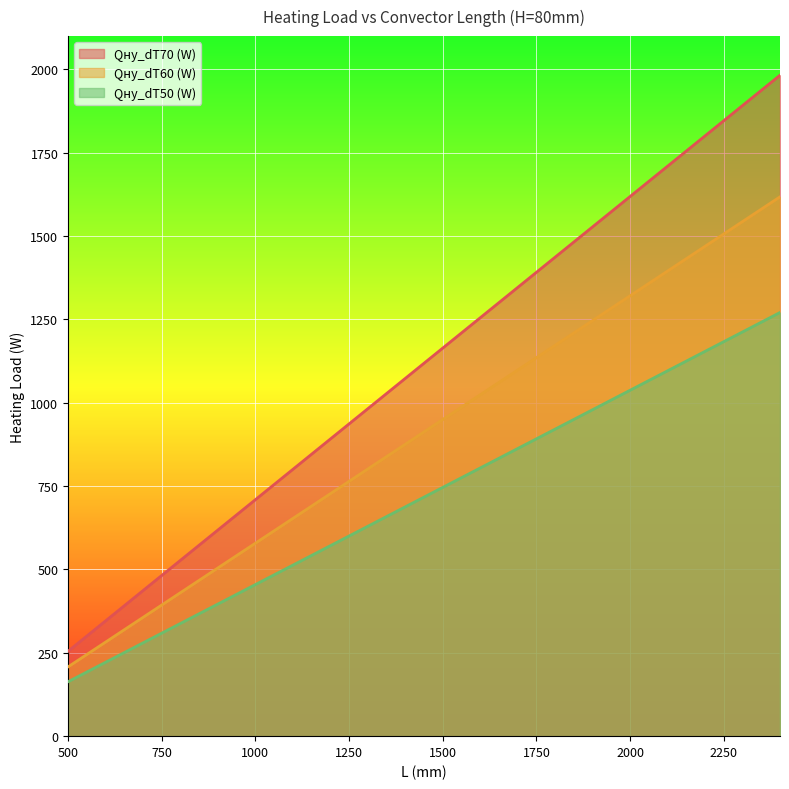

List the labels in order of Qну_dT70 (W) value, smallest first.

500, 600, 700, 800, 900, 1000, 1100, 1200, 1300, 1400, 1500, 1600, 1700, 1800, 1900, 2000, 2100, 2200, 2300, 2400